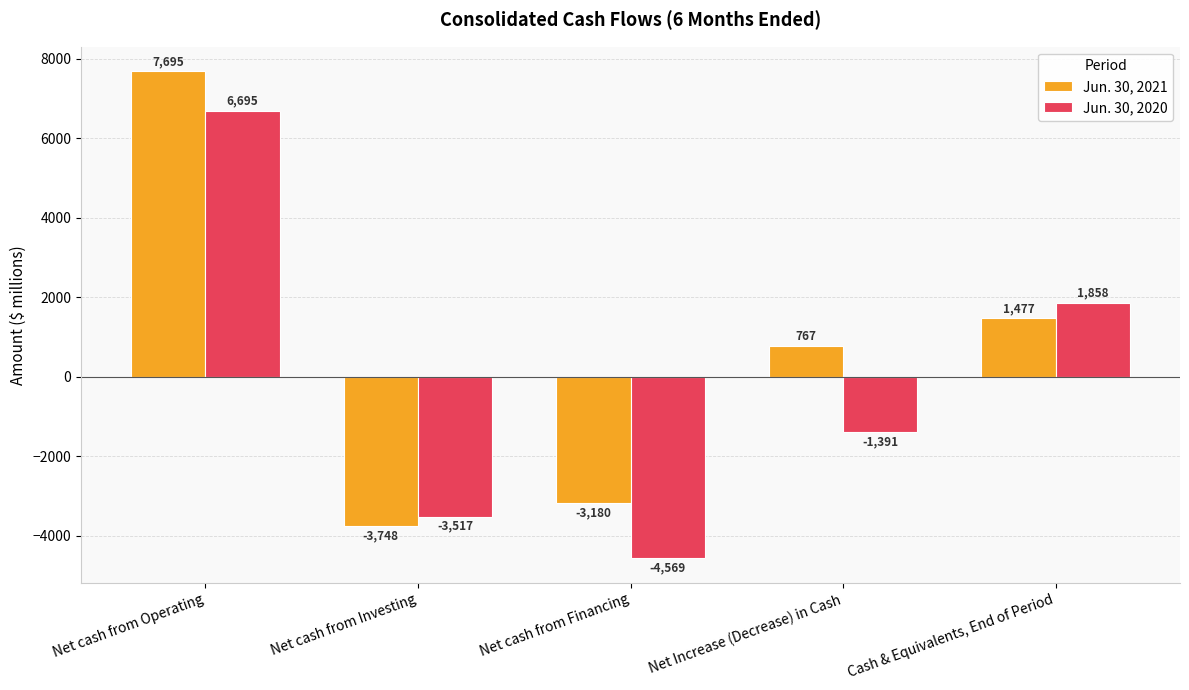

Is the value of Jun. 30, 2021 at Net Increase (Decrease) in Cash greater than the value of Jun. 30, 2020 at Cash & Equivalents, End of Period?

No